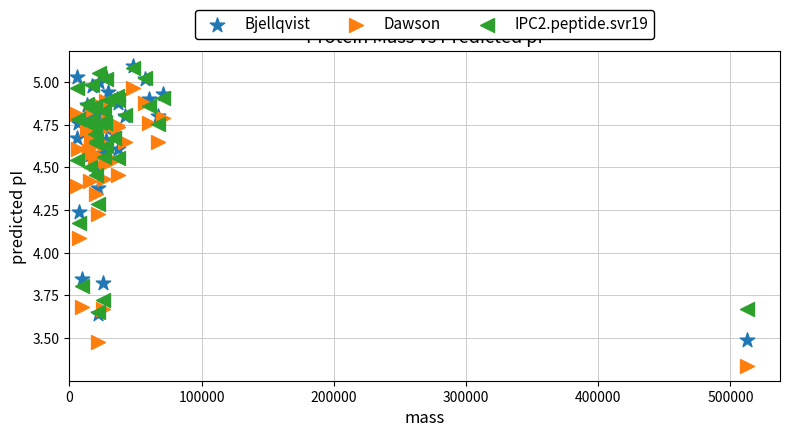

In the Dawson series, what Y value is closest to 4?

4.1